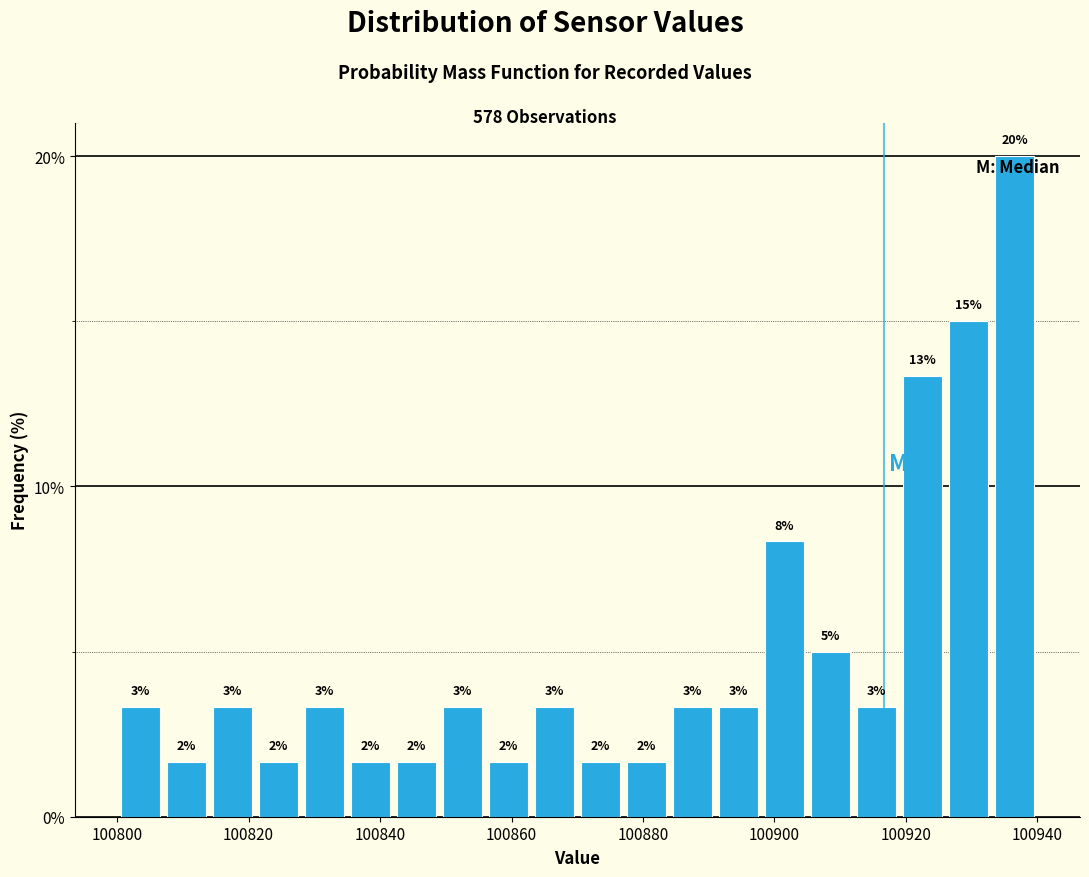

Read against the x-axis, roughly where is the centre of the tallest bar?

100936